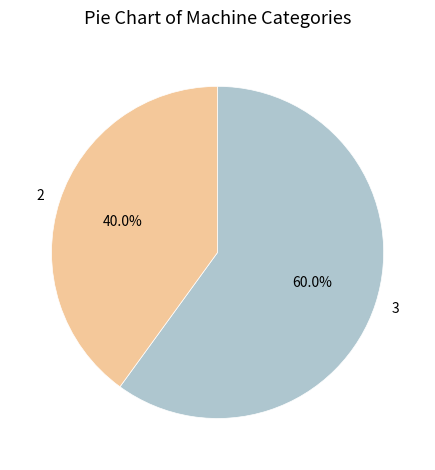

To the nearest percent, what is the difference between the largest and smallest slice percentages?

20%